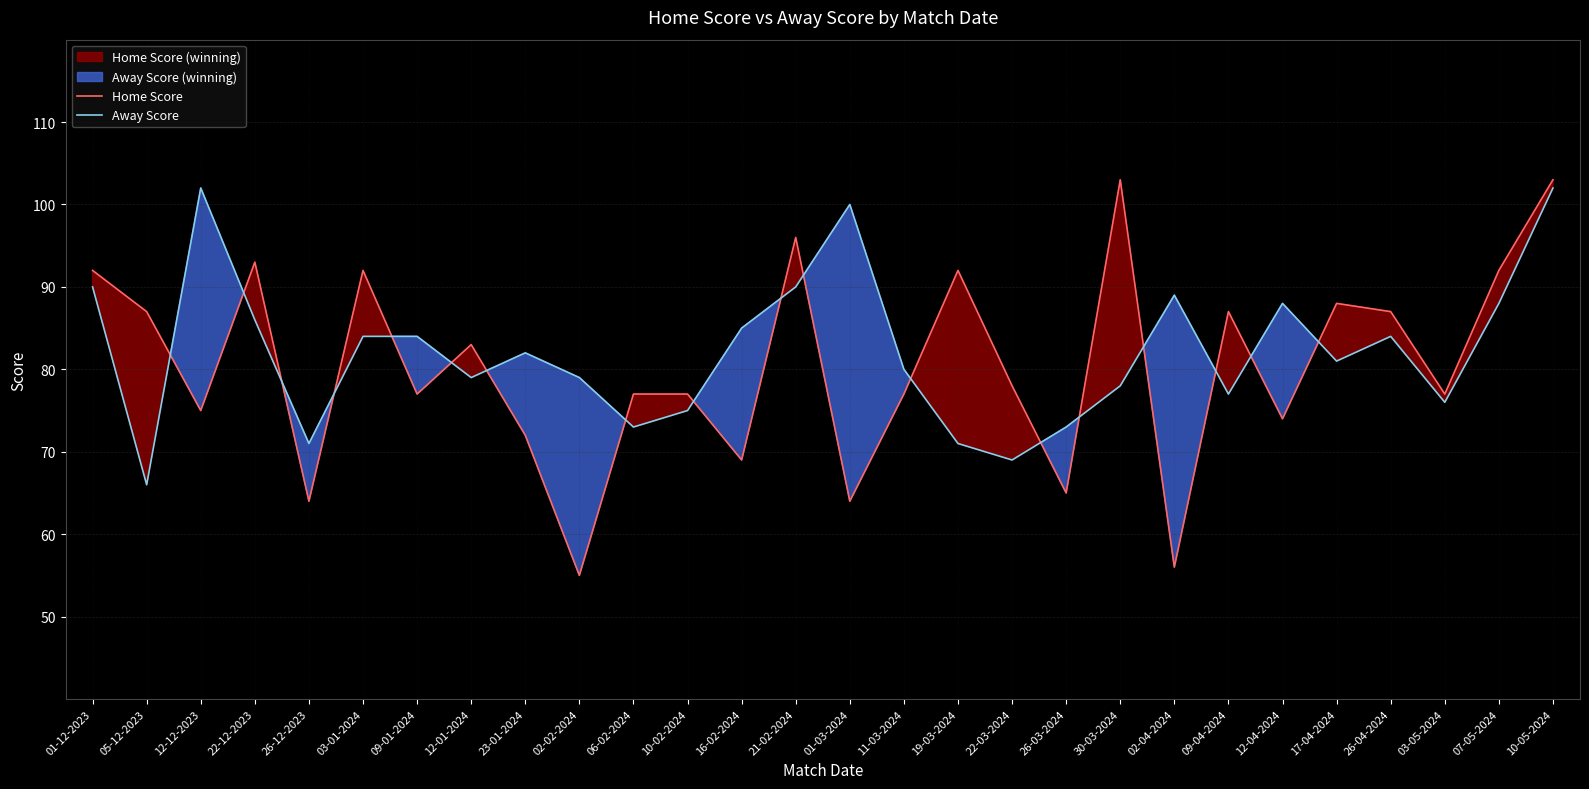

What is the average value of the Away Score series?

82